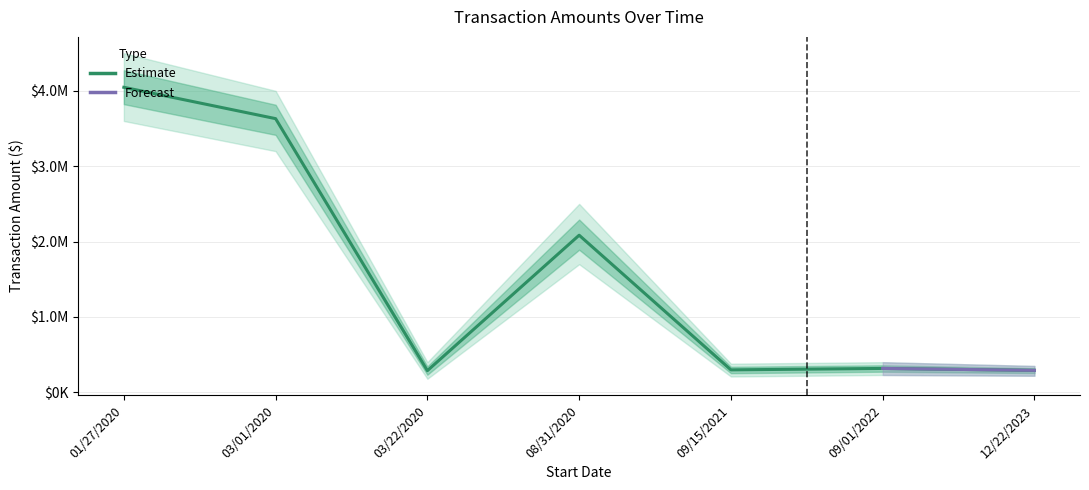

What value does the data have at 01/27/2020?

4047124.0